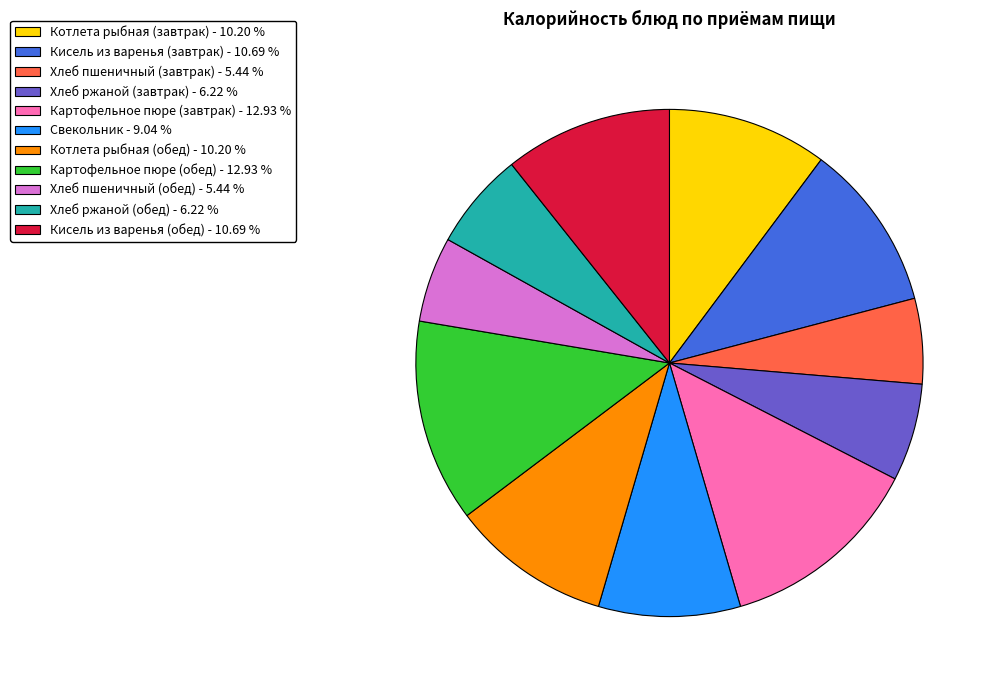

Does Хлеб ржаной (завтрак) - 6.22 % represent more than half of the total?

No